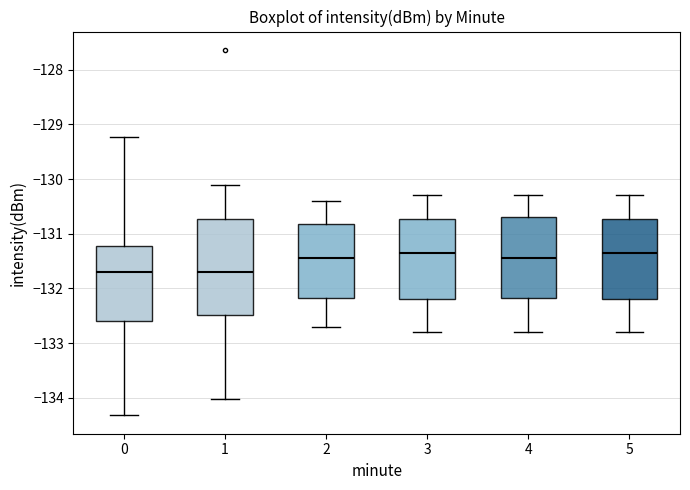

Reading left to right, transcribe this box plot: for each box, give where its median line is, the range the box spans, and where its two whiskers end, as read against the y-axis. The values are not printed on the chart, so give them approximately, as read against the axis.

0: median -131.7, box -132.6 to -131.2, whiskers -134.3 to -129.2
1: median -131.7, box -132.5 to -130.7, whiskers -134.0 to -130.1
2: median -131.4, box -132.2 to -130.8, whiskers -132.7 to -130.4
3: median -131.3, box -132.2 to -130.7, whiskers -132.8 to -130.3
4: median -131.4, box -132.2 to -130.7, whiskers -132.8 to -130.3
5: median -131.3, box -132.2 to -130.7, whiskers -132.8 to -130.3